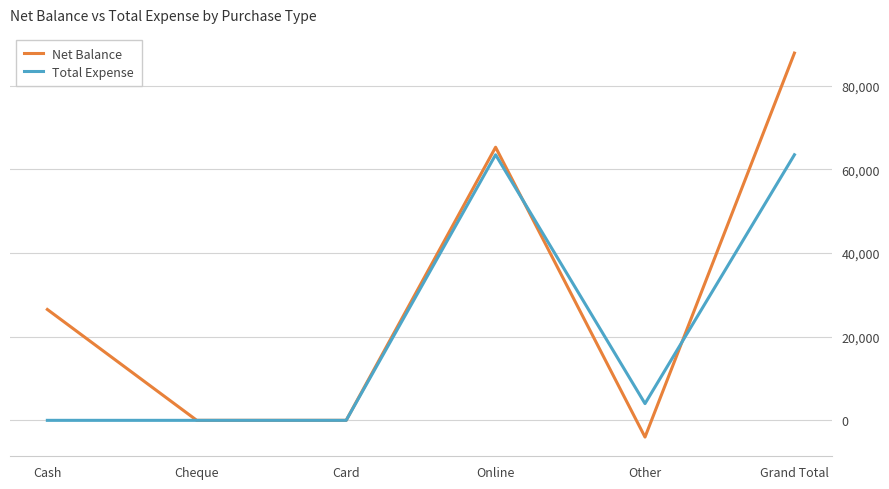

What value does the Total Expense series have at Online, to the nearest 10?

63470